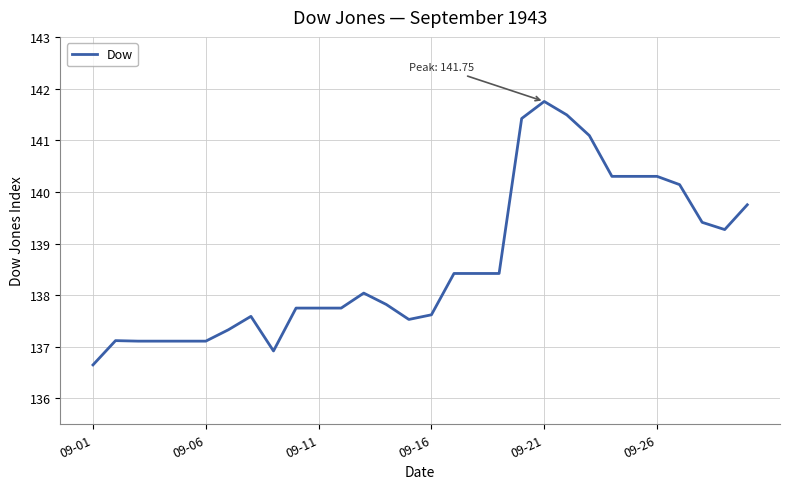

Does the chart display data point markers on the line(s)?

No